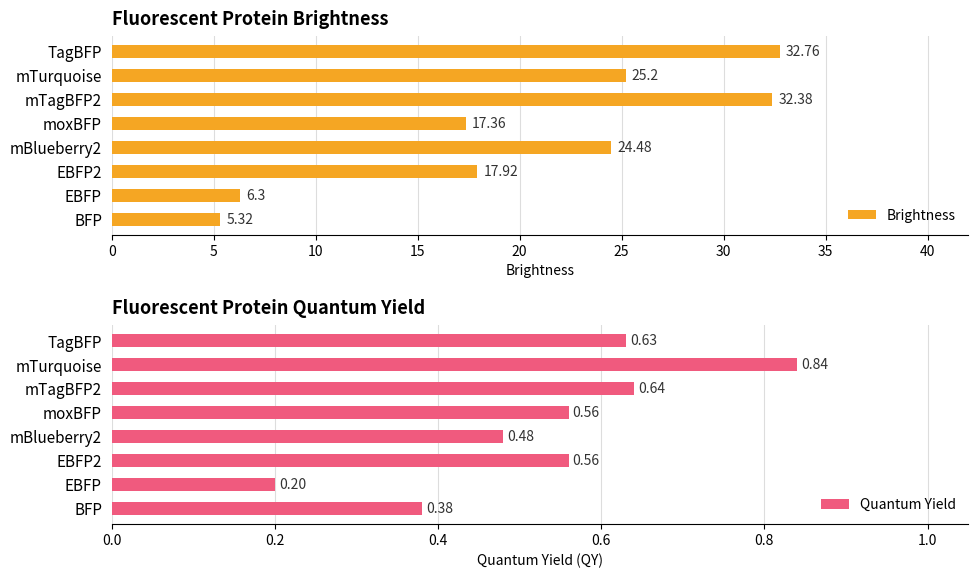

Reading left to right, list all the values displayed in this chart.

Brightness: 5.3	6.3	17.9	24.5	17.4	32.4	25.2	32.8
Quantum Yield: 0.4	0.2	0.6	0.5	0.6	0.6	0.8	0.6